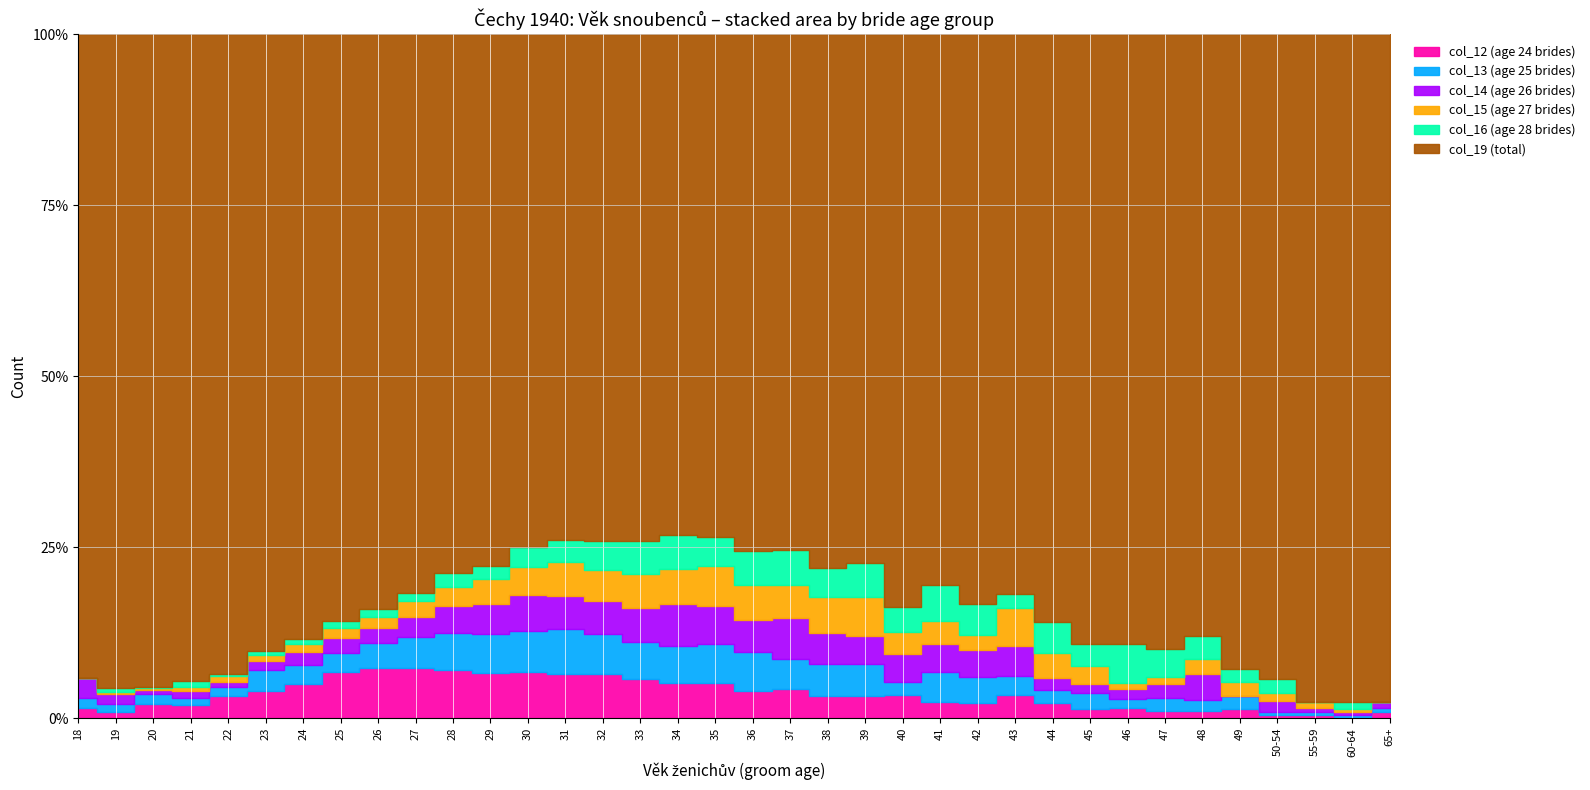

Which has a higher value, 23 or 44?

23